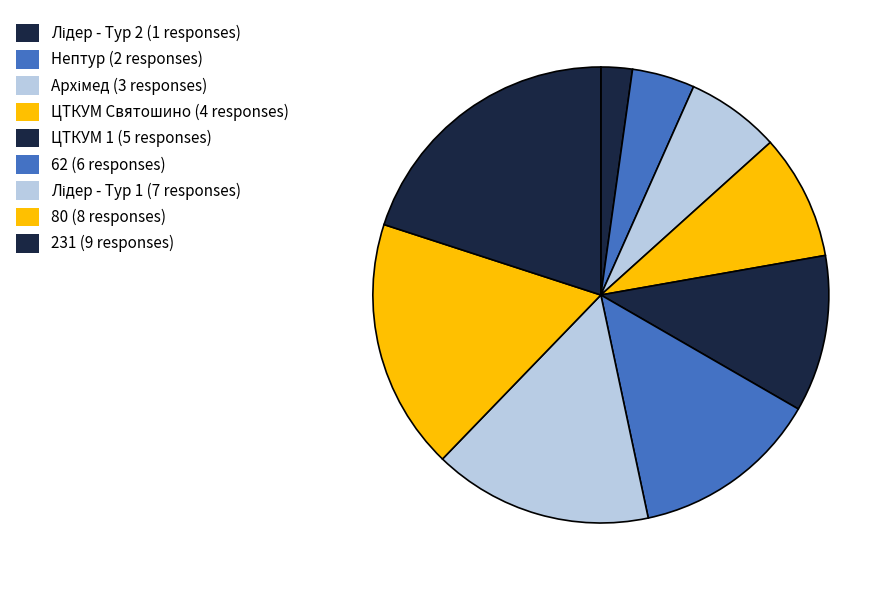

Count the number of slices in the pie.

9